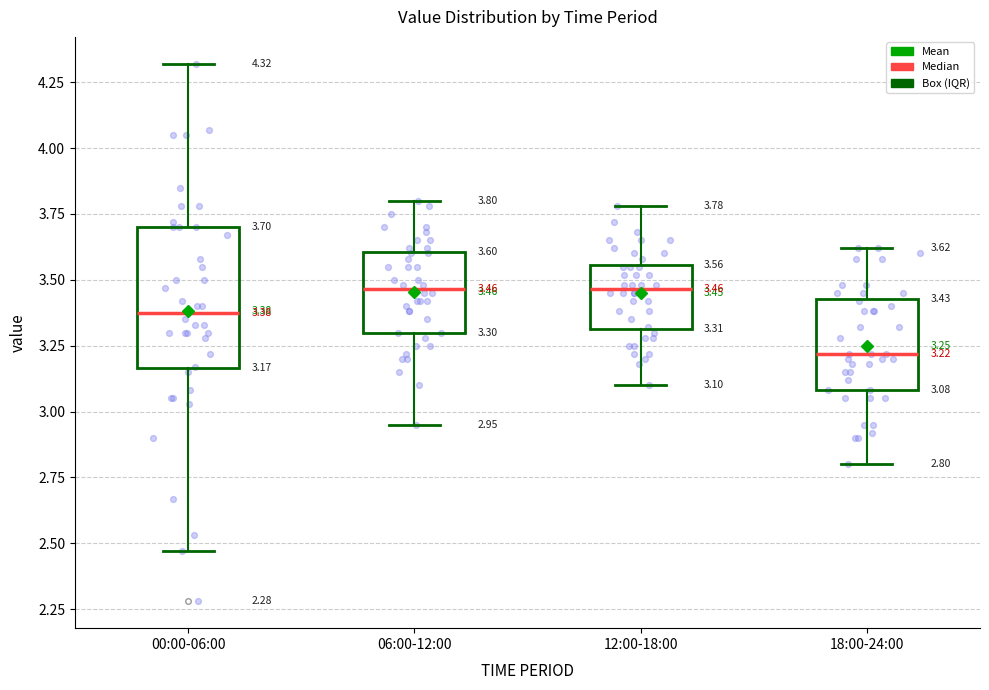

Which box is the tallest, from its lower edge to its upper edge?

00:00-06:00